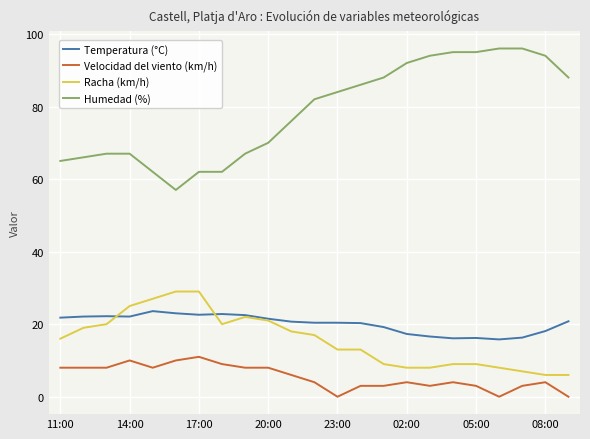

Which series has the largest total across all categories?

Humedad (%)